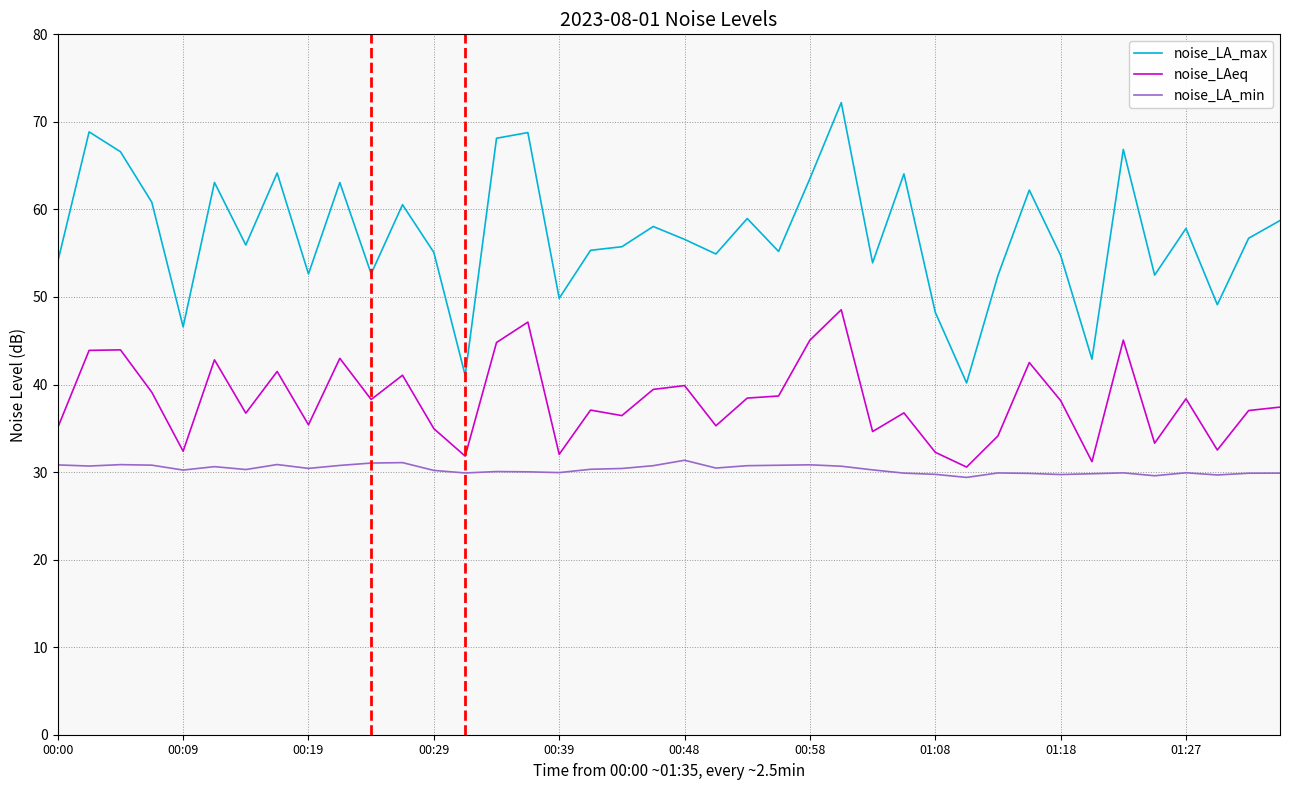

In noise_LA_max, how many points are higher than both neighbors (excluding endpoints)?

13